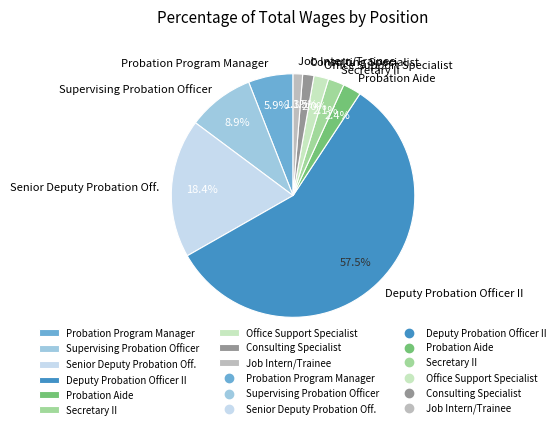

Count the number of slices in the pie.

9